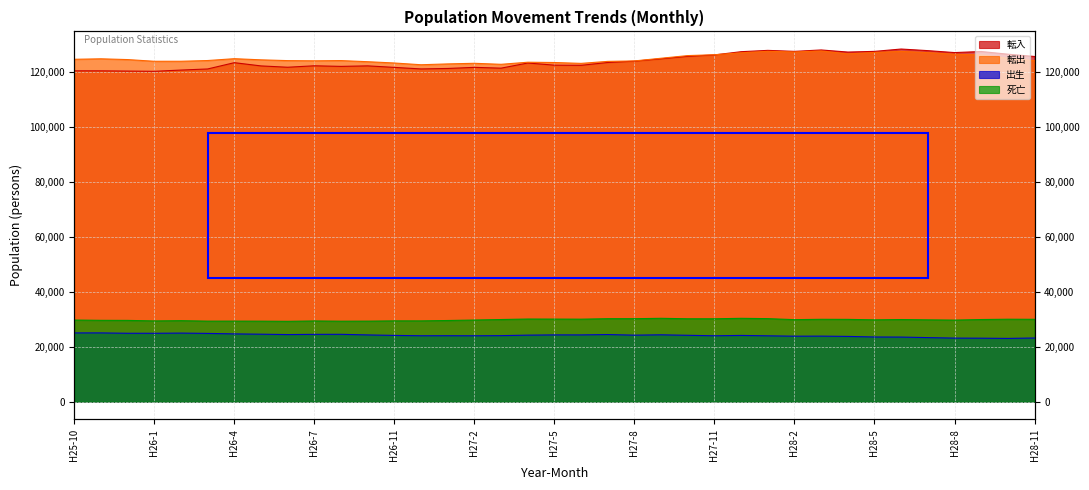

List the labels in order of 転出 value, smallest first.

H26-12, H27-3, H27-1, H27-6, H27-2, H26-11, H27-5, H27-4, H26-10, H27-7, H26-1, H26-2, H27-8, H26-7, H28-11, H26-6, H26-8, H26-3, H26-5, H25-12, H25-10, H25-11, H26-4, H28-10, H27-9, H27-10, H28-9, H27-11, H28-8, H28-4, H27-12, H28-7, H28-5, H28-2, H28-6, H28-1, H28-3